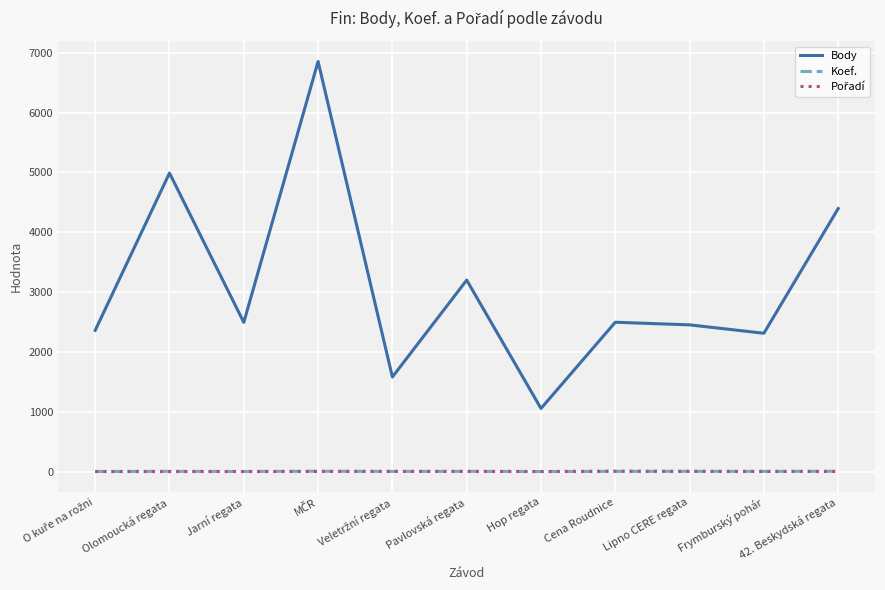

At which label is Body closest to 3954?

42. Beskydská regata